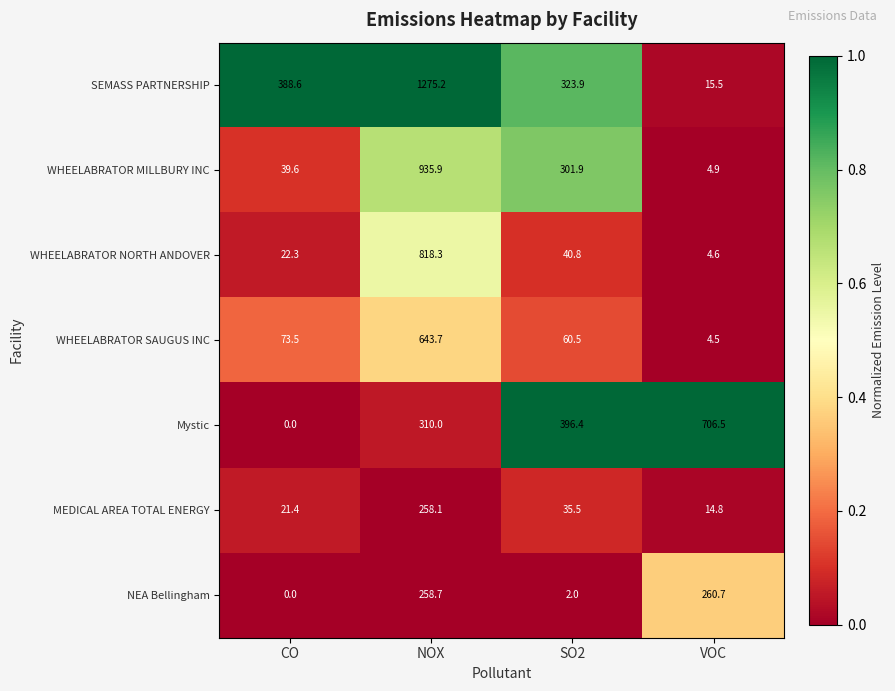

Rank the series by their maximum value, from highest to lowest.

SEMASS PARTNERSHIP, WHEELABRATOR MILLBURY INC, WHEELABRATOR NORTH ANDOVER, Mystic, WHEELABRATOR SAUGUS INC, NEA Bellingham, MEDICAL AREA TOTAL ENERGY